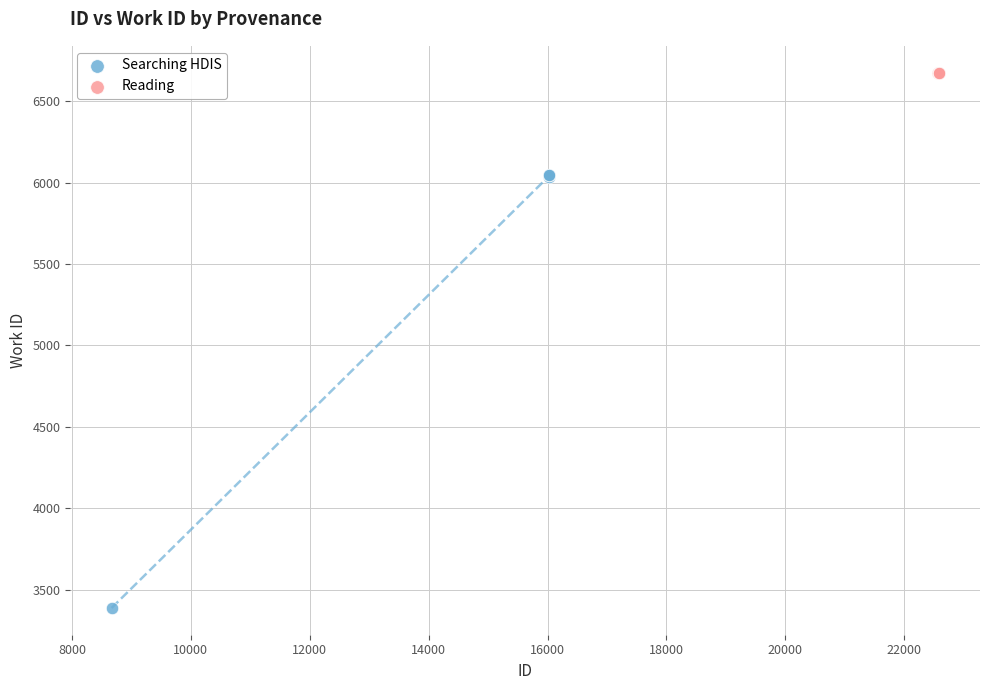

Which series contains the highest Y value?

Reading